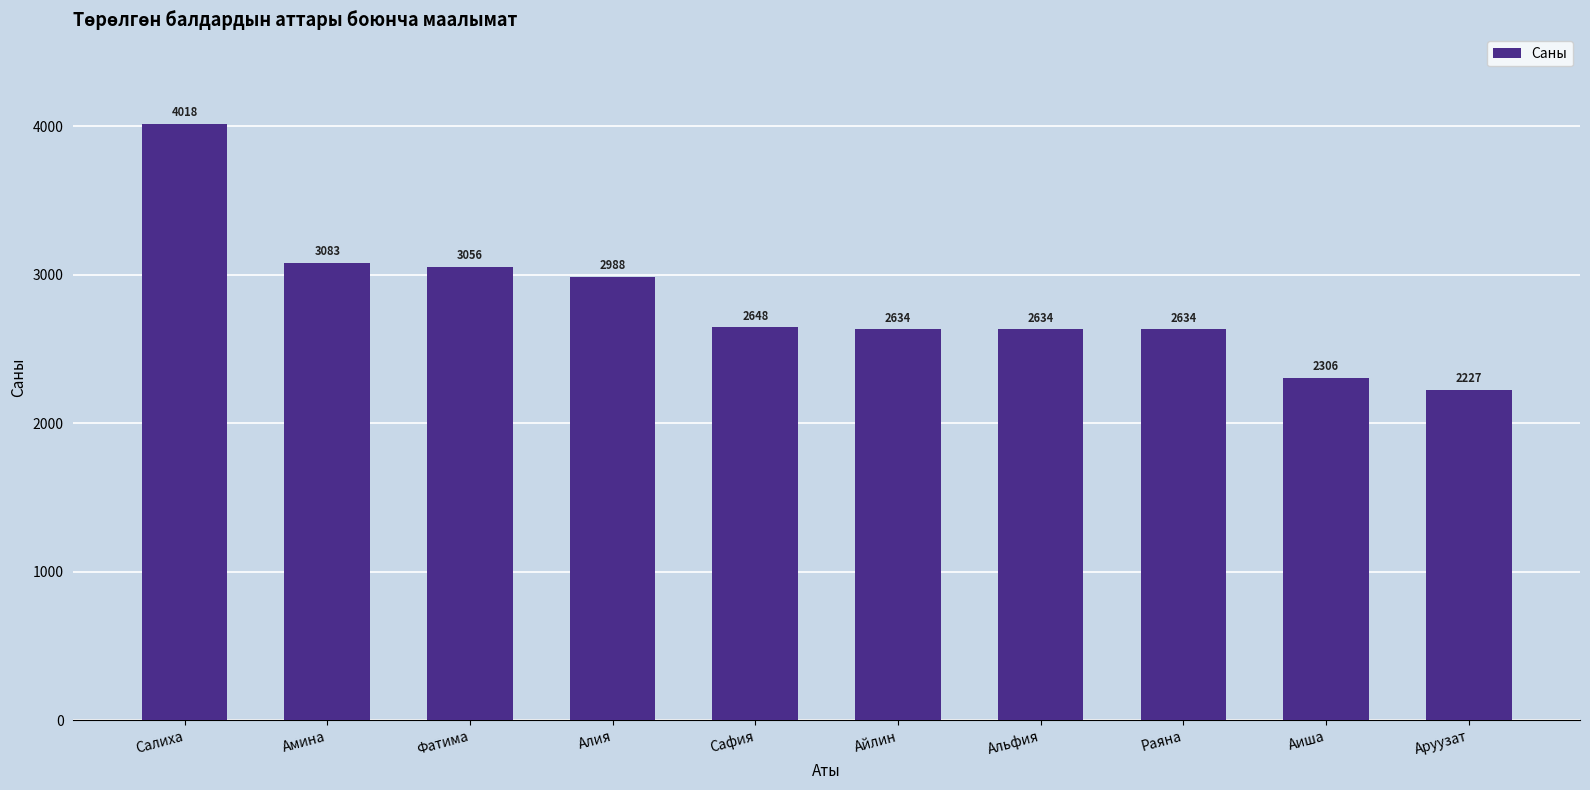

Which label corresponds to the largest value in the chart?

Салиха